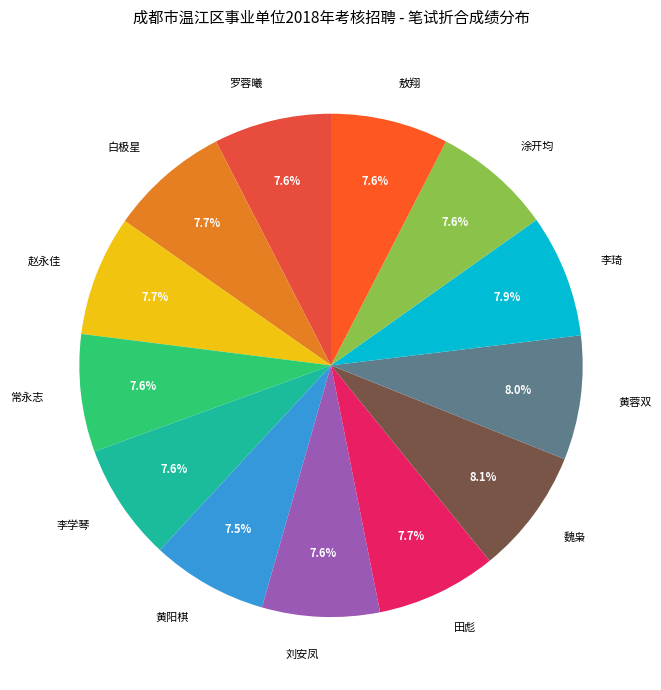

How much of the chart is everything except 敖翔?

92.4%